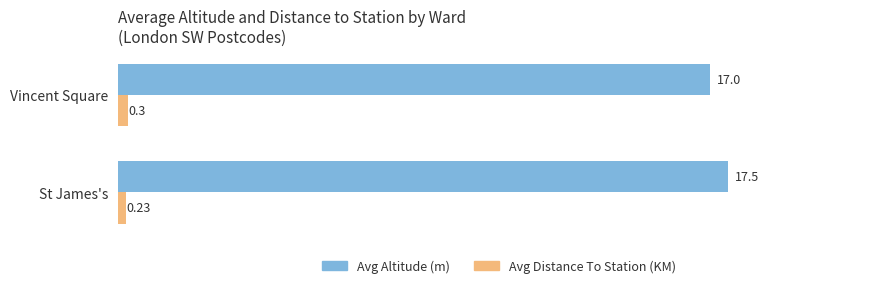

Is the value of Avg Altitude (m) at St James's greater than the value of Avg Distance To Station (KM) at St James's?

Yes